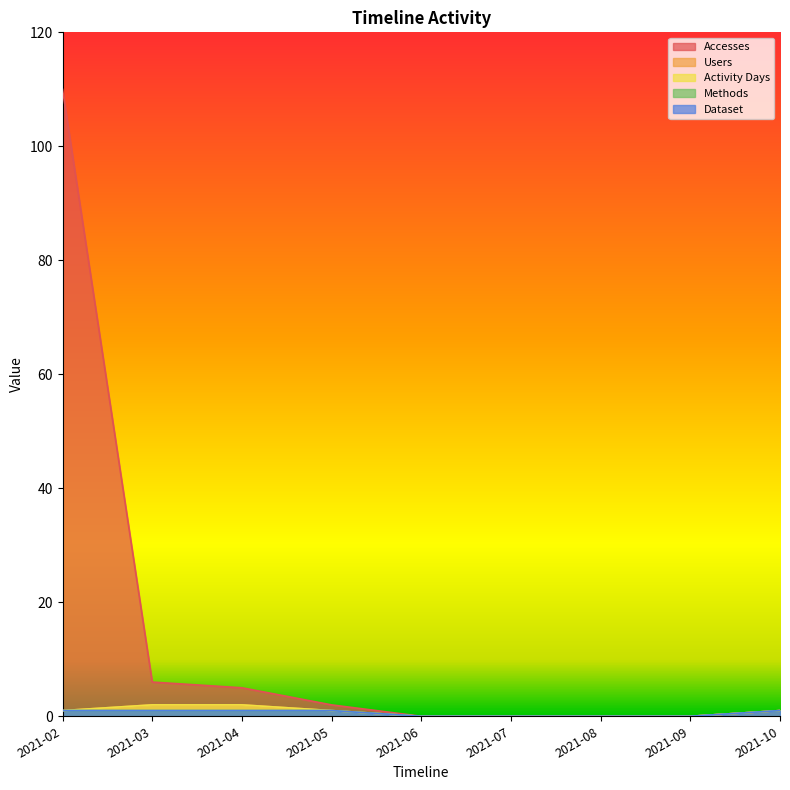

List the labels in order of Users value, largest first.

2021-03, 2021-04, 2021-02, 2021-05, 2021-10, 2021-06, 2021-07, 2021-08, 2021-09